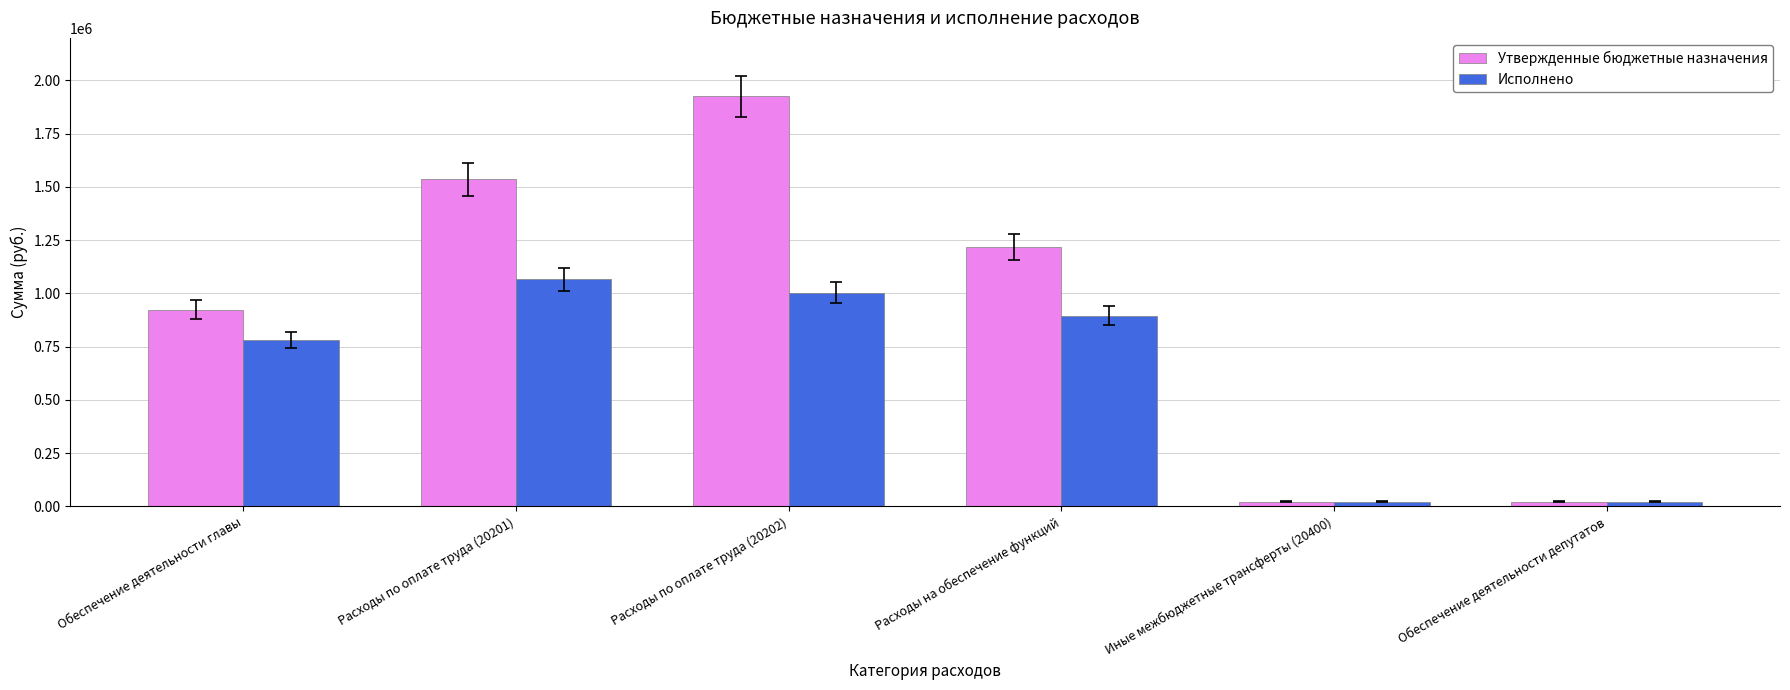

The value of Исполнено at Расходы на обеспечение функций is 895084.7. True or false?

True